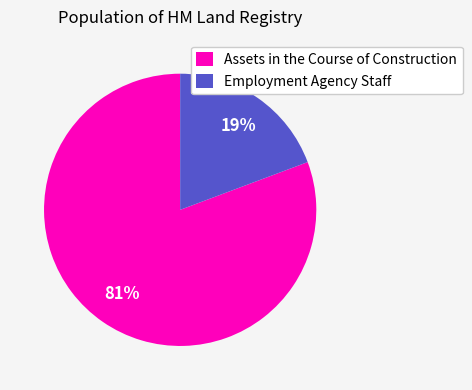

Rank the categories by value from highest to lowest.

Assets in the Course of Construction, Employment Agency Staff